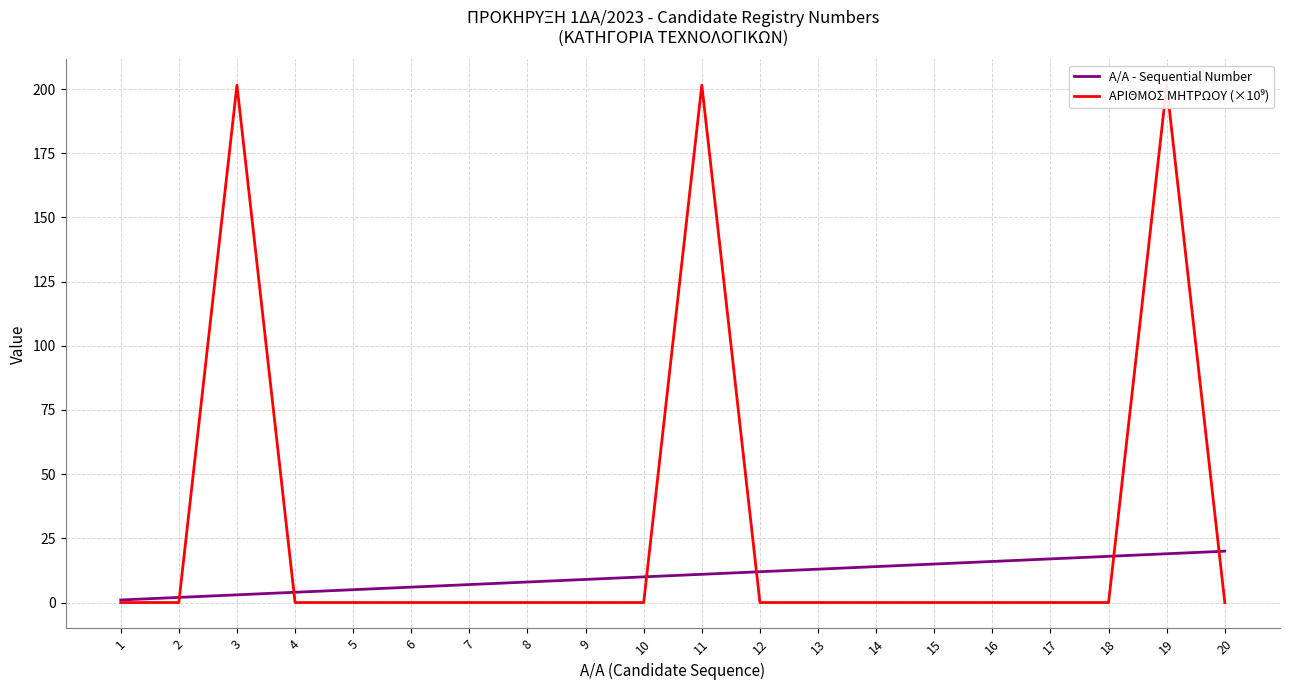

Count the number of categories in the chart.

20